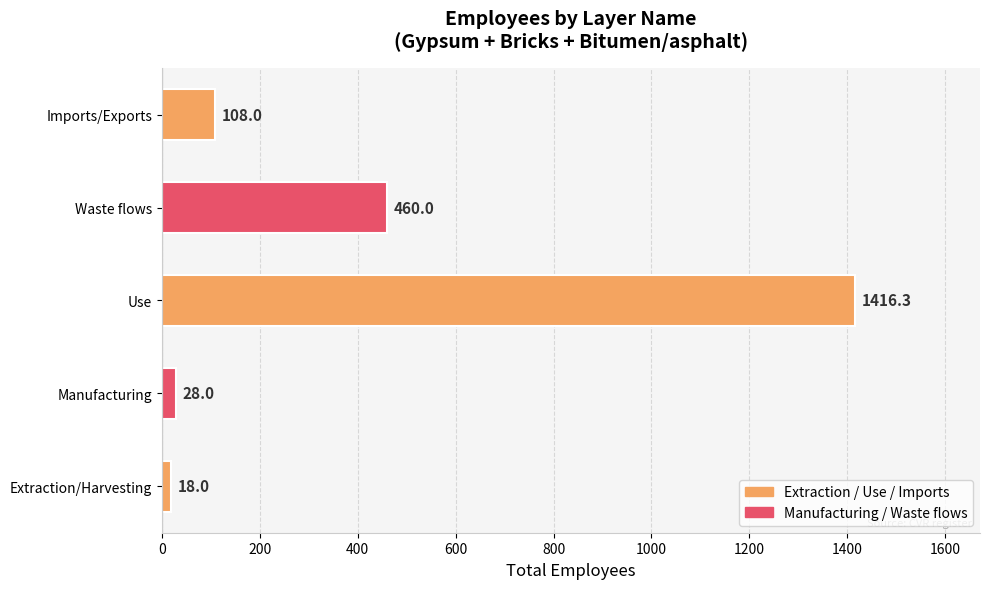

Which category has the highest value across all series?

Use